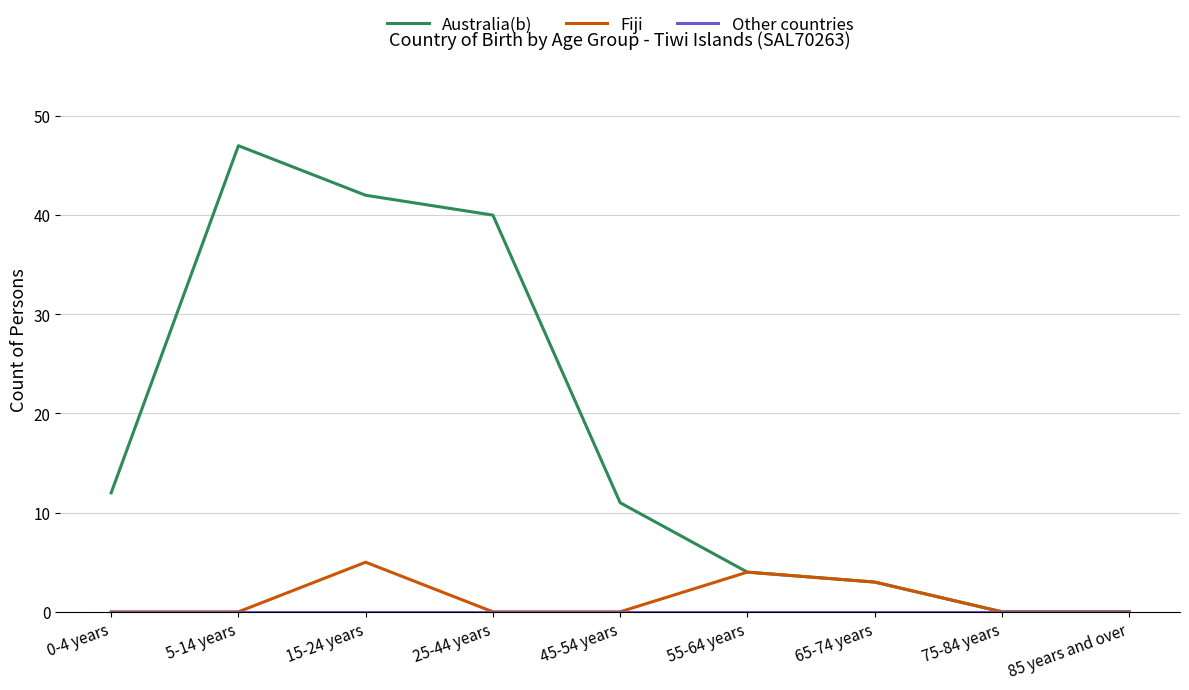

What is the maximum value shown in the chart?

47